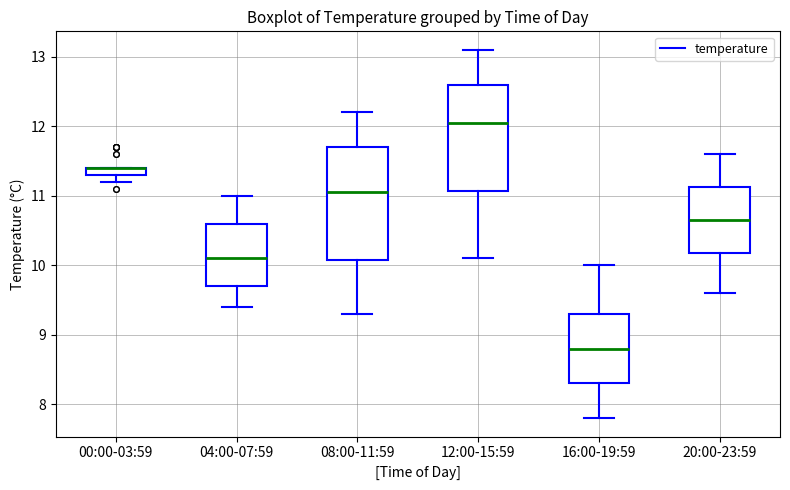

Where does the upper whisker of the box for 16:00-19:59 end on the y-axis? The values are not printed on the chart, so give them approximately, as read against the axis.

10.0